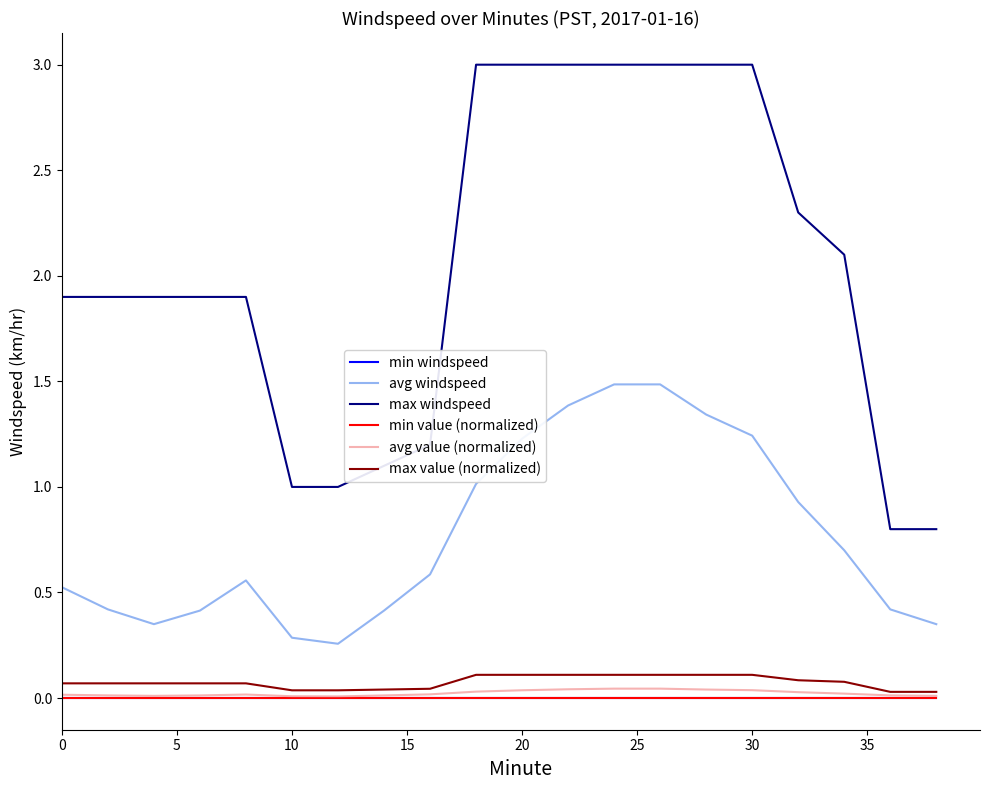

Does the chart have visible grid lines?

No